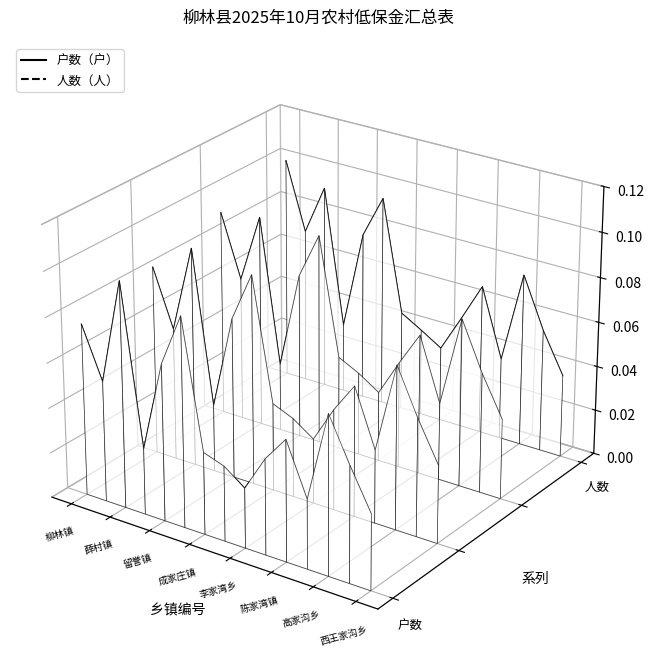

How many interior local valleys does the 人数（人） series have?

4